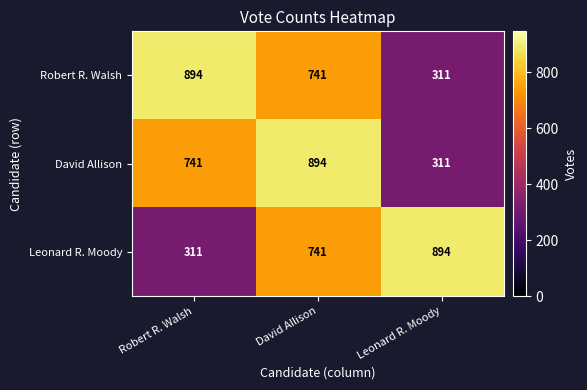

True or false: Leonard R. Moody has a value of 741 at David Allison.

True